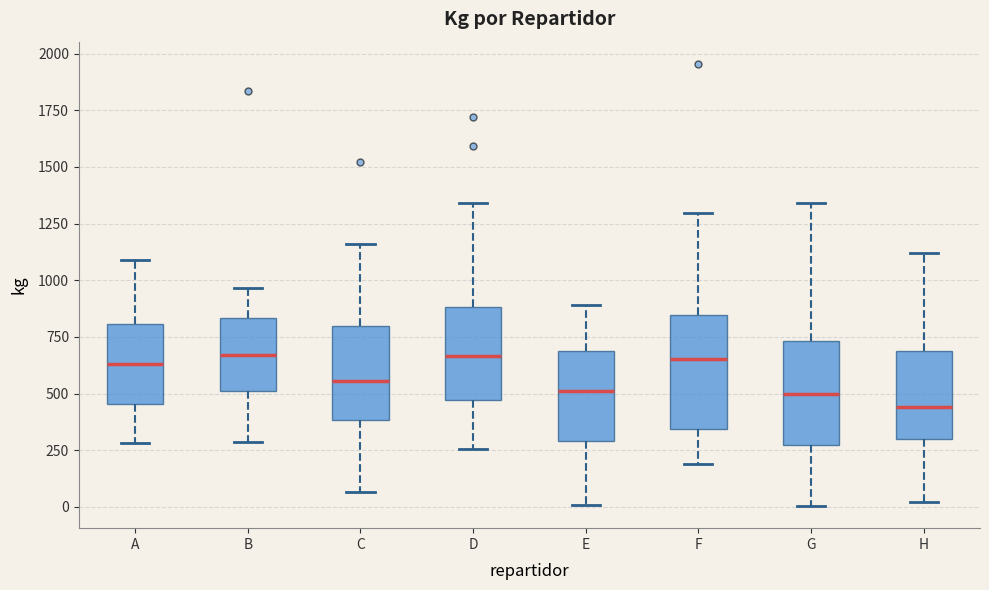

Reading left to right, transcribe this box plot: for each box, give where its median line is, the range the box spans, and where its two whiskers end, as read against the y-axis. The values are not printed on the chart, so give them approximately, as read against the axis.

A: median 650, box 450 to 800, whiskers 300 to 1100
B: median 650, box 500 to 850, whiskers 300 to 950
C: median 550, box 400 to 800, whiskers 50 to 1150
D: median 650, box 450 to 900, whiskers 250 to 1350
E: median 500, box 300 to 700, whiskers 0 to 900
F: median 650, box 350 to 850, whiskers 200 to 1300
G: median 500, box 250 to 750, whiskers 0 to 1350
H: median 450, box 300 to 700, whiskers 0 to 1100